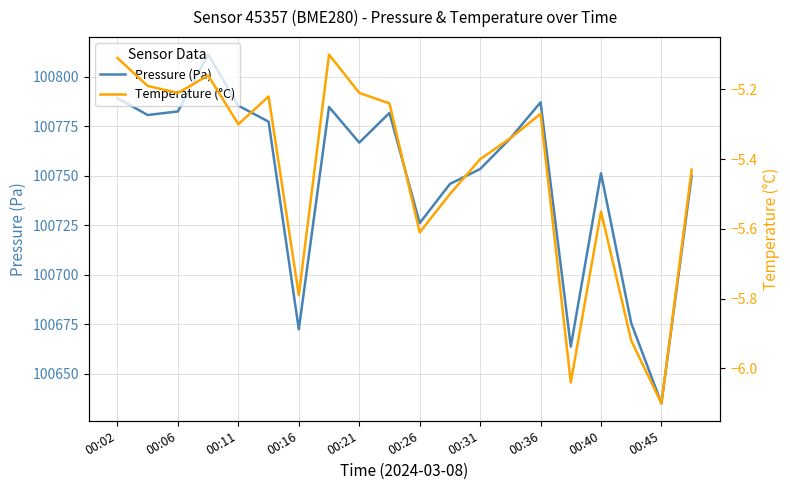

How many interior local peaks does the Temperature (°C) series have?

5